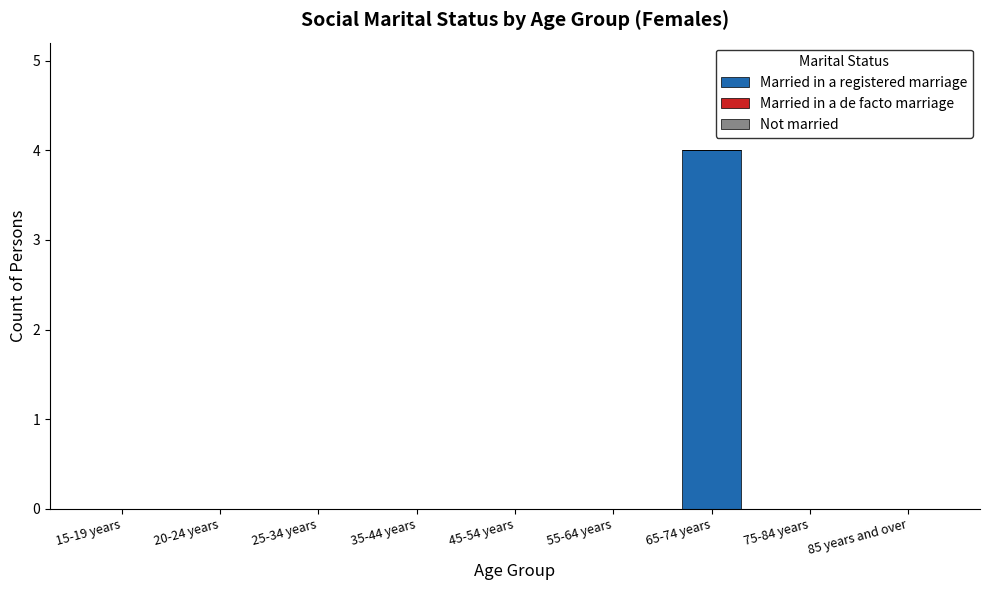

Is it true that the value at 75-84 years is 0?

True